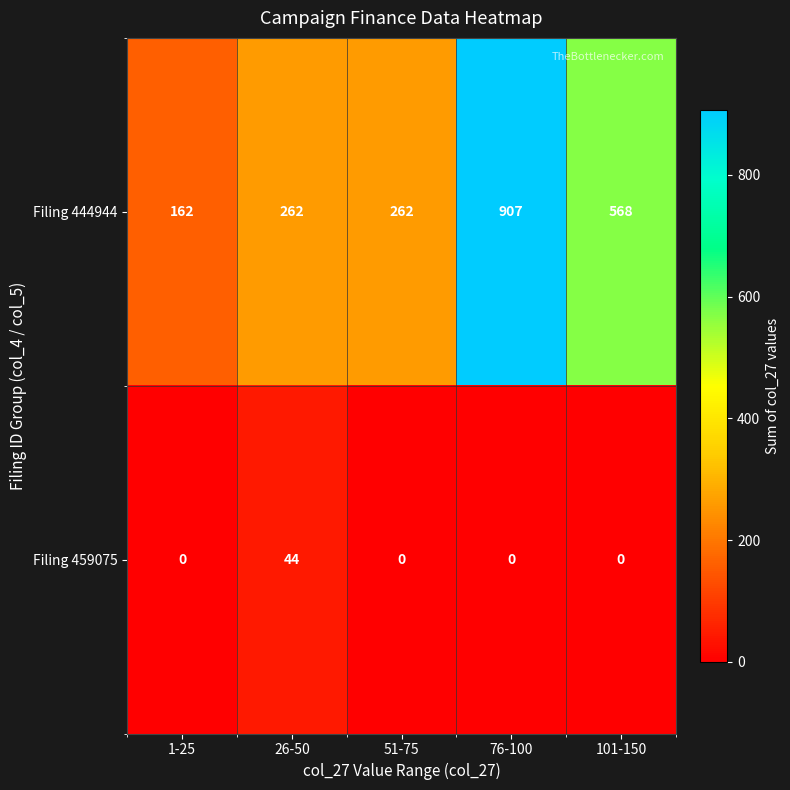

At 26-50, list the series in order from largest to smallest.

Filing 444944, Filing 459075